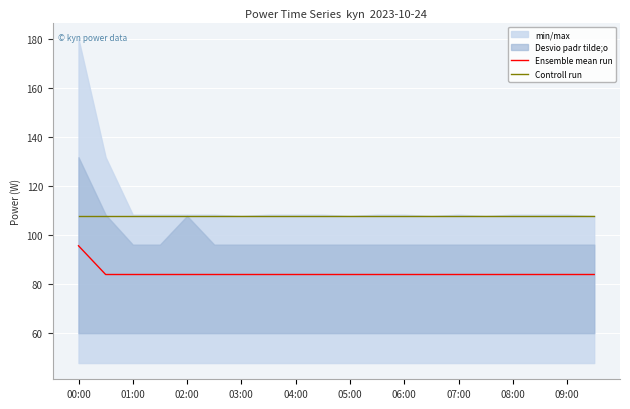

What is the highest value of the Controll run series?

107.8